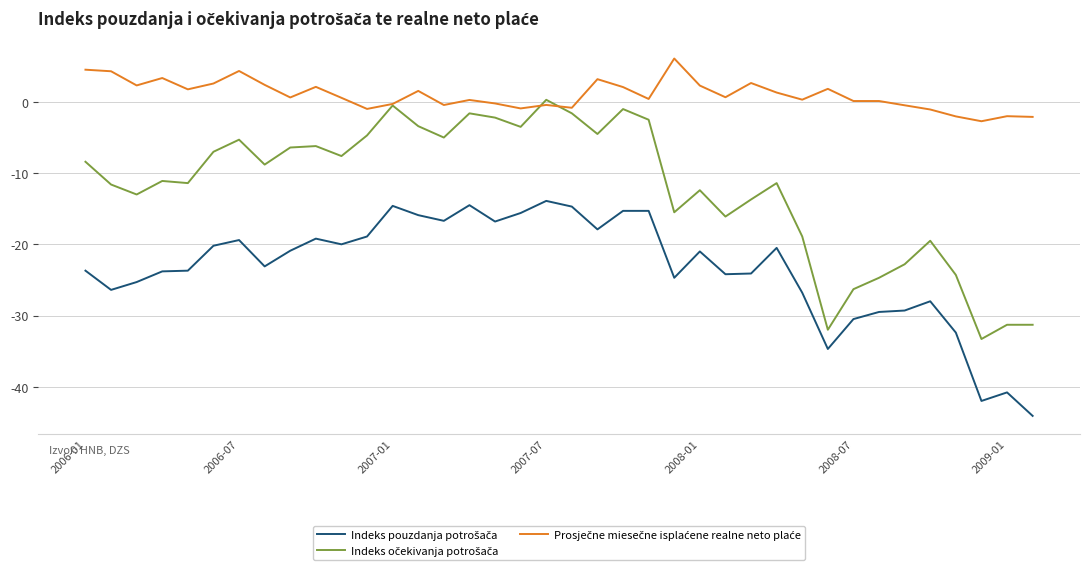

What is the minimum value shown in the chart?

-44.1